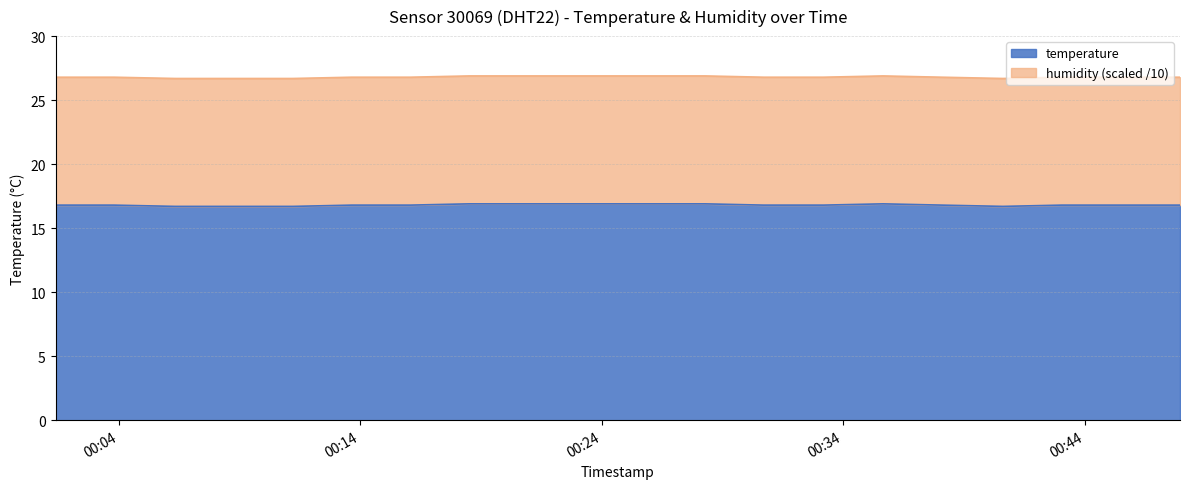

List the labels in order of value, largest first.

2023-07-20T00:18:31, 2023-07-20T00:20:57, 2023-07-20T00:23:22, 2023-07-20T00:25:51, 2023-07-20T00:28:17, 2023-07-20T00:35:39, 2023-07-20T00:01:23, 2023-07-20T00:03:48, 2023-07-20T00:13:39, 2023-07-20T00:16:05, 2023-07-20T00:30:42, 2023-07-20T00:33:12, 2023-07-20T00:38:05, 2023-07-20T00:43:03, 2023-07-20T00:45:30, 2023-07-20T00:47:57, 2023-07-20T00:06:20, 2023-07-20T00:08:47, 2023-07-20T00:11:13, 2023-07-20T00:40:37